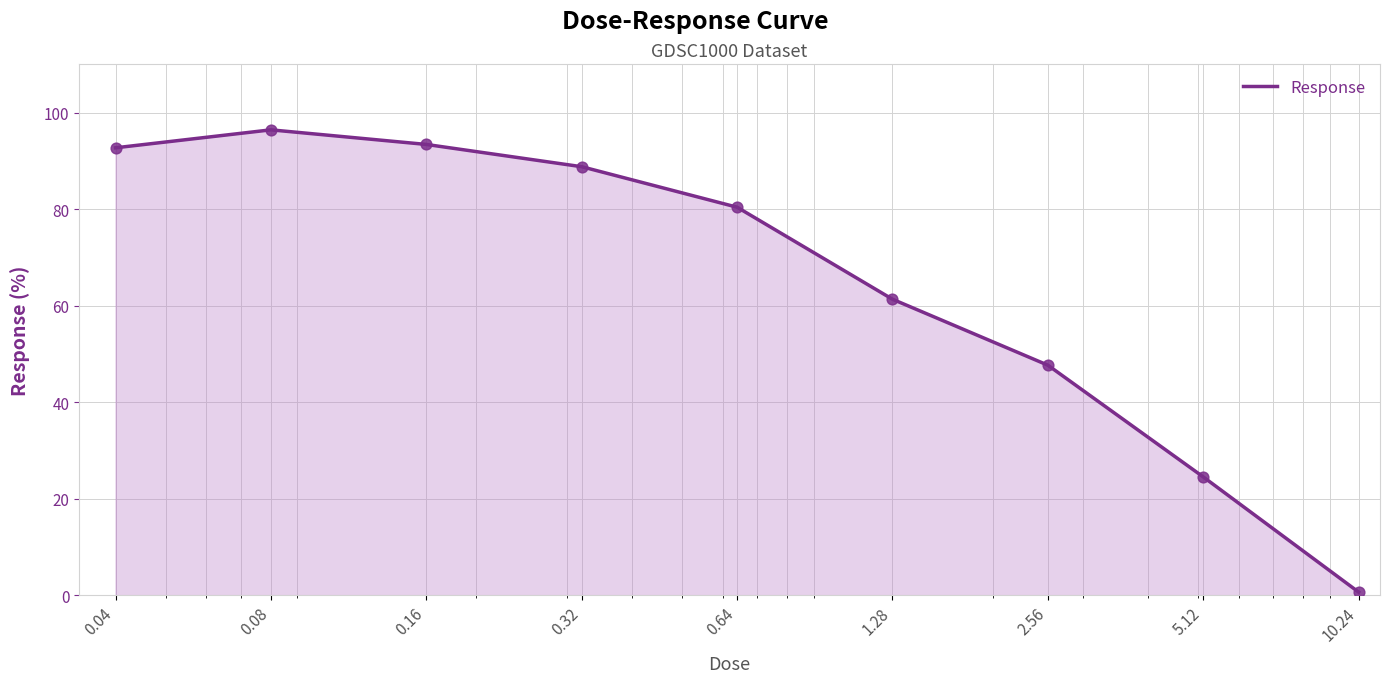

What is the maximum value shown in the chart?

96.4